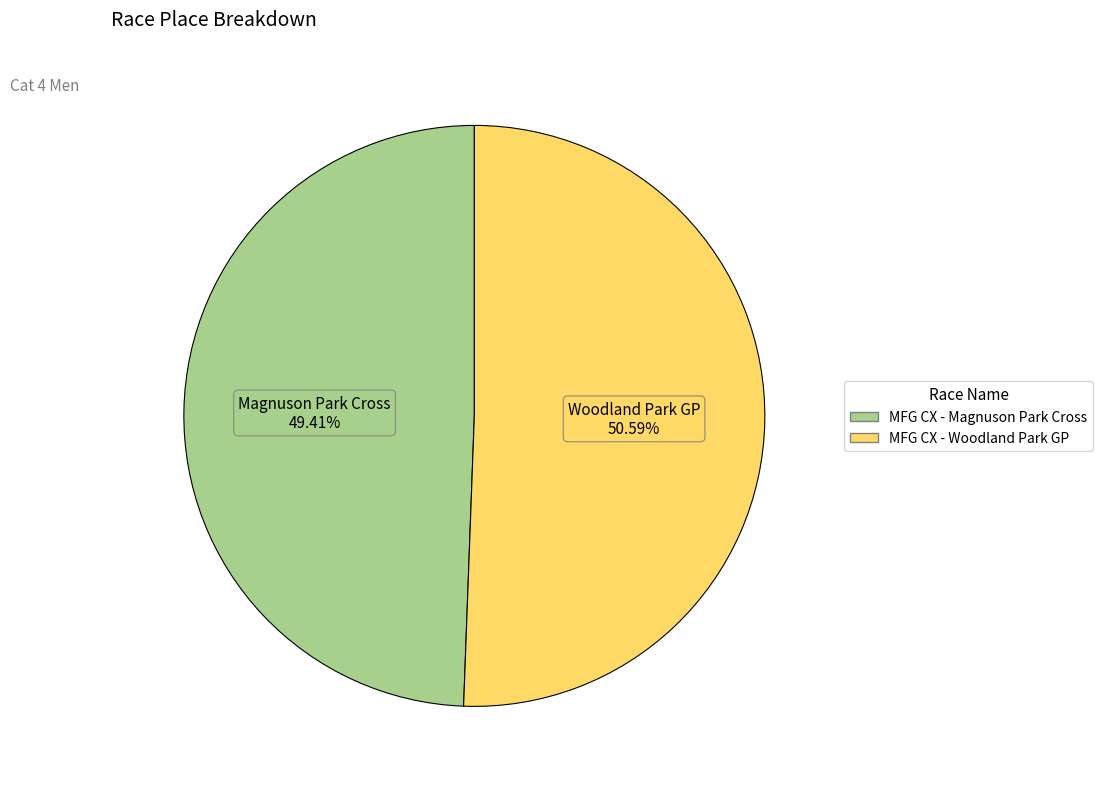

What is the smallest slice in the pie chart?

MFG CX - Magnuson Park Cross